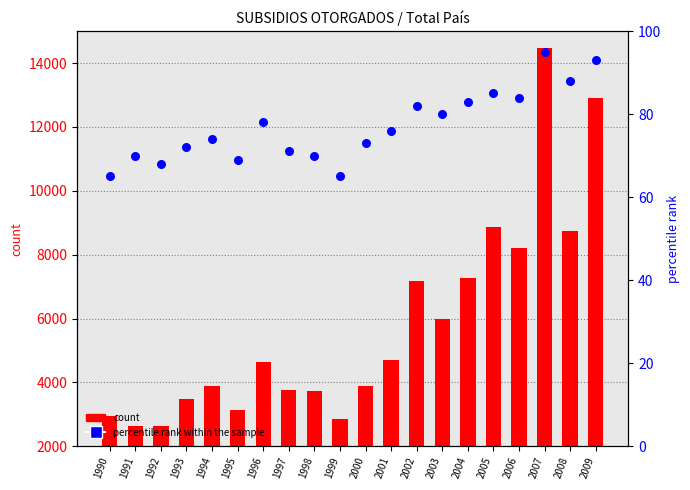

At which category is the sum across all series the highest?

2007